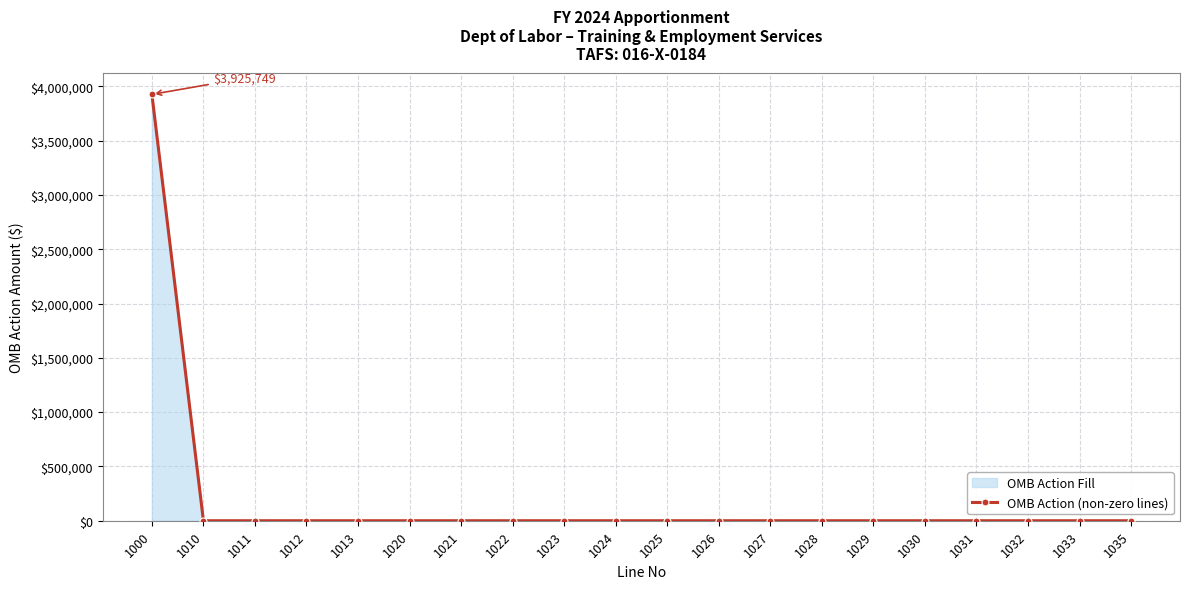

Which has a higher value, 1011 or 1025?

1011